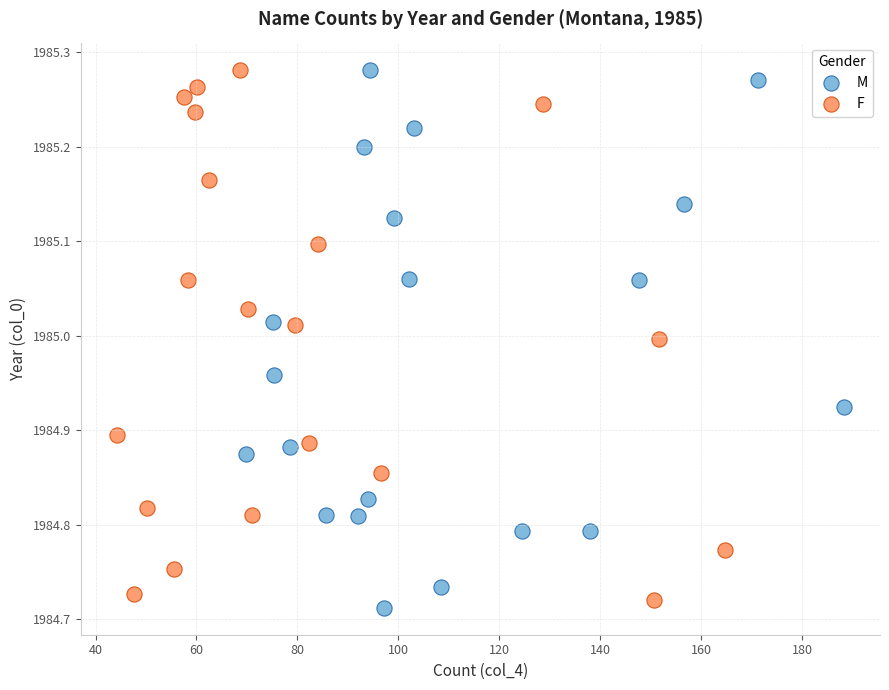

Which series has the widest spread of Y values?

M